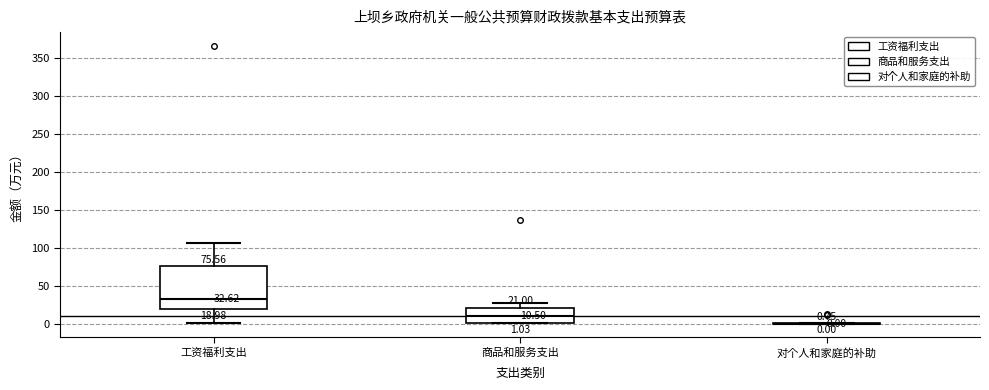

Which box is the tallest, from its lower edge to its upper edge?

工资福利支出